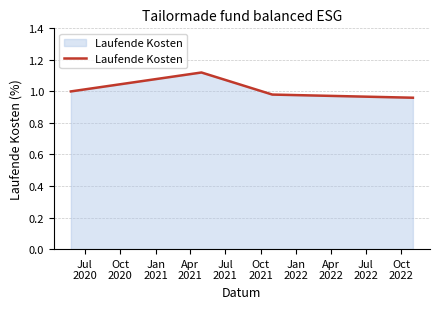

What is the difference between the maximum and minimum values?

0.2